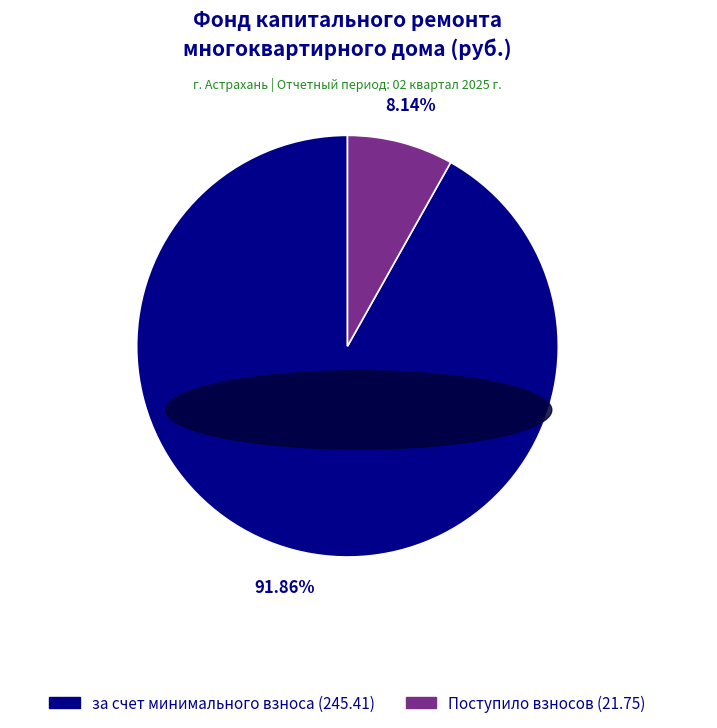

Is there a majority slice in this chart?

Yes